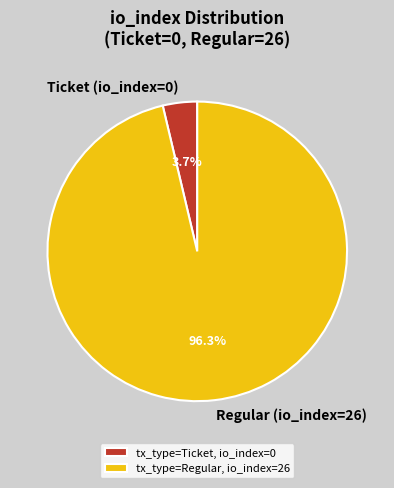

To the nearest percent, what portion does Regular (io_index=26) represent?

96%